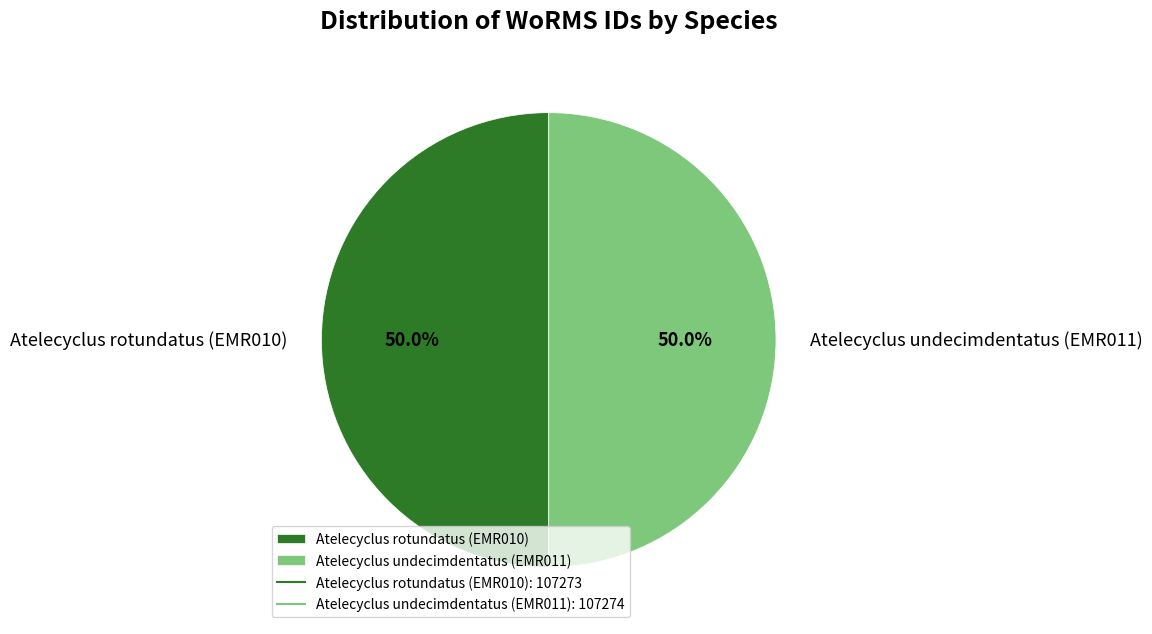

To the nearest percent, what is the average slice percentage?

50%